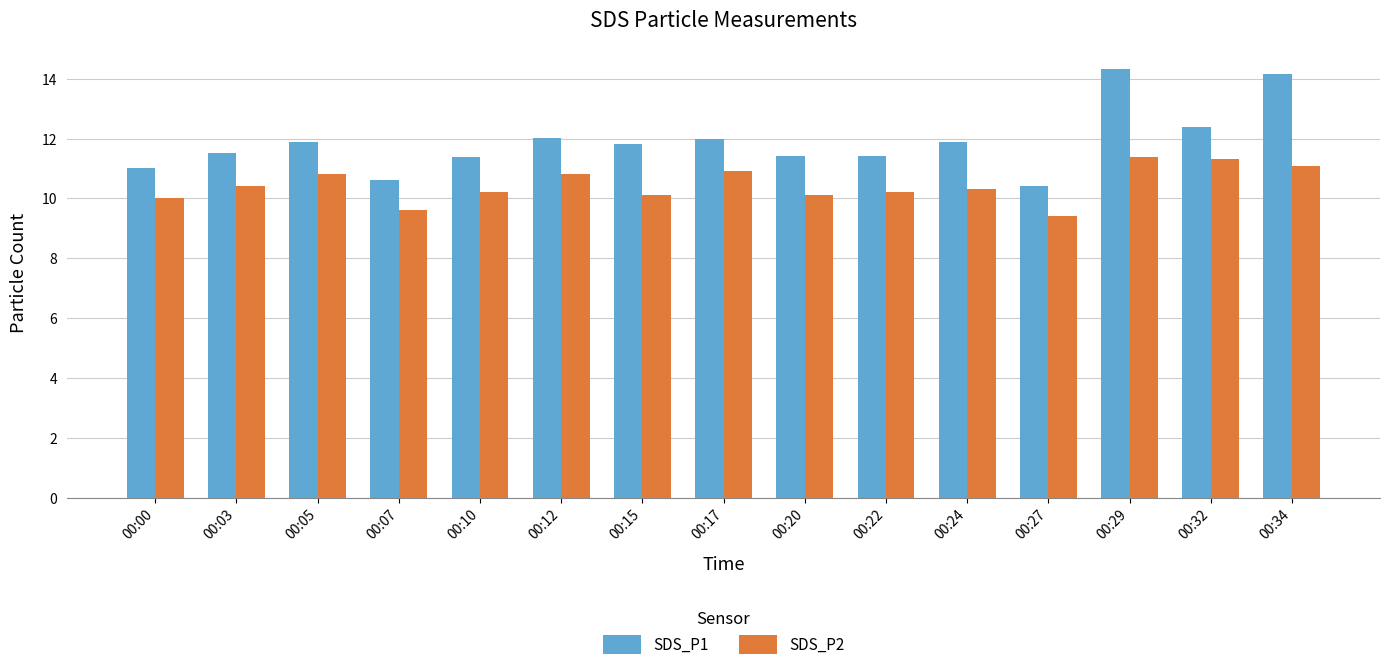

What is the difference between the second highest and minimum values in the SDS_P1 series?

3.8